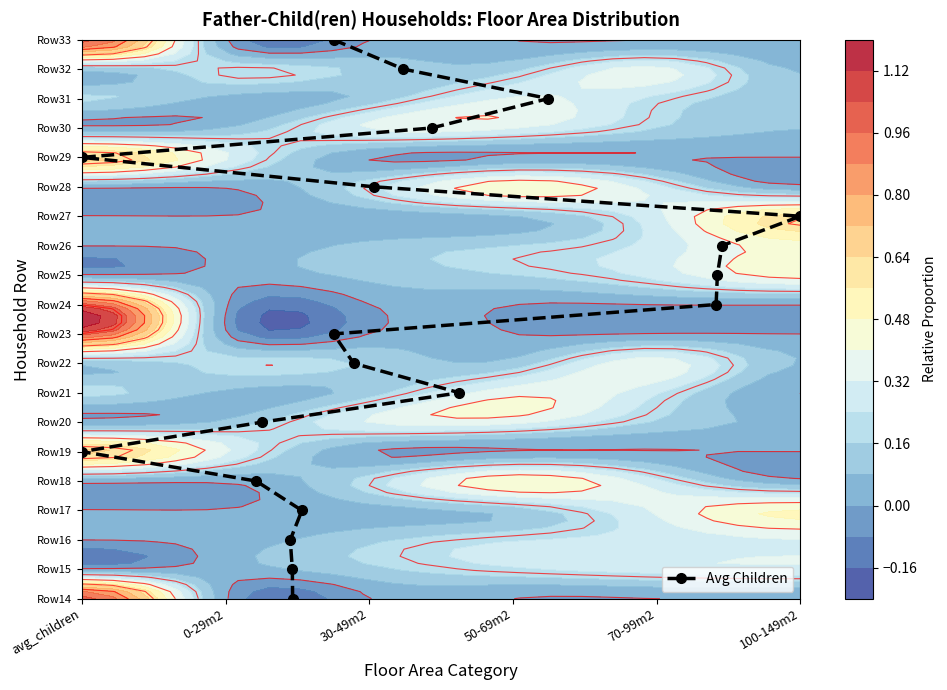

How many positive values are there?

19